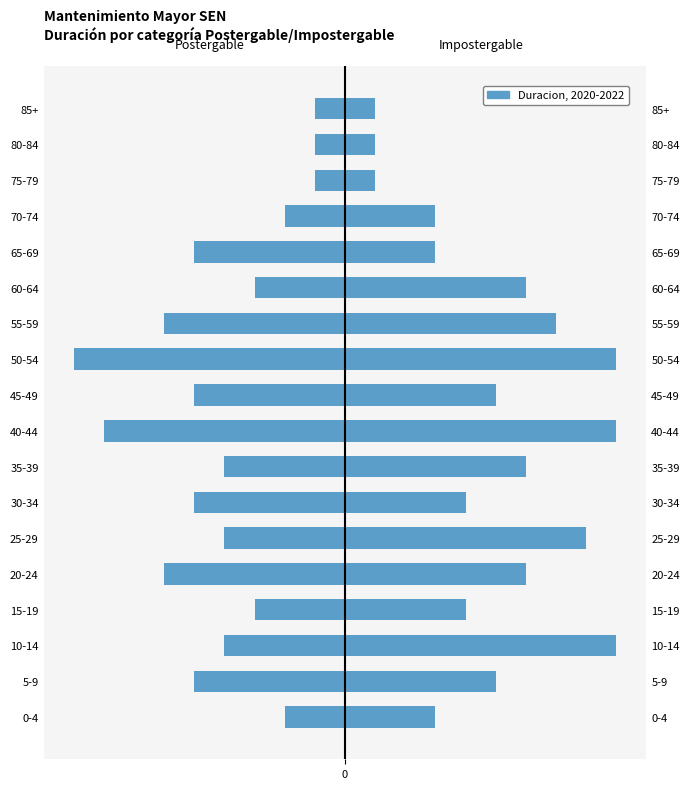

What is the difference between the maximum and minimum values in the Impostergable (Male) series?

8